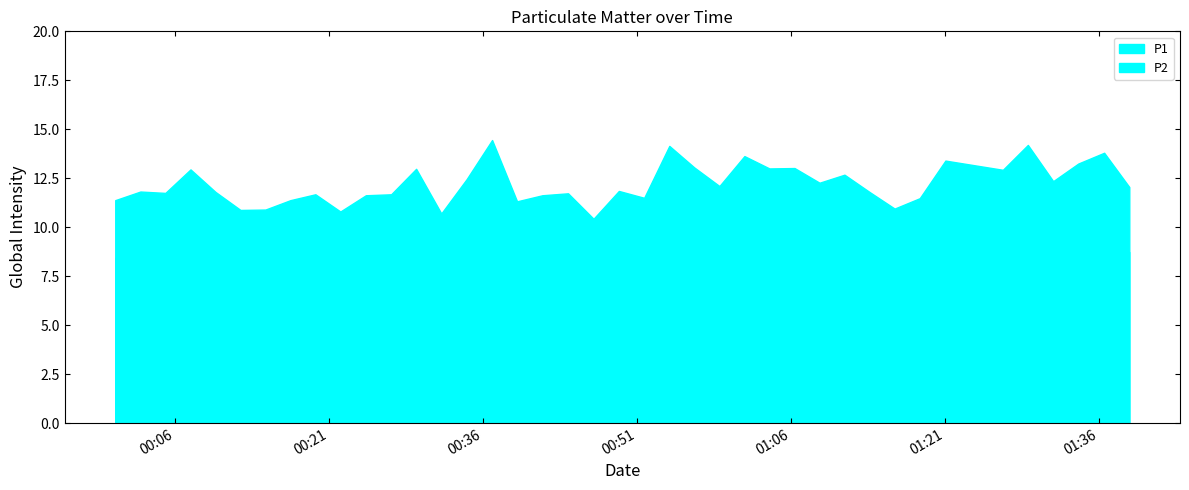

Reading left to right, what are all the values shown in this chart?

P1: 11.4	11.8	11.8	12.9	11.8	10.9	10.9	11.4	11.7	10.8	11.6	11.7	13.0	10.7	12.4	14.4	11.3	11.6	11.7	10.4	11.8	11.5	14.2	13.1	12.1	13.6	13.0	13.0	12.3	12.7	11.8	10.9	11.5	13.4	12.9	14.2	12.3	13.2	13.8	12.1
P2: 8.4	8.8	8.7	8.7	9.1	8.1	8.2	8.5	8.3	8.4	8.5	8.4	8.6	7.8	8.2	8.8	8.0	8.6	7.8	8.0	8.4	8.3	8.6	8.4	8.7	8.9	8.5	8.2	9.2	8.9	8.6	8.4	8.3	8.8	8.9	8.8	8.7	9.1	9.0	8.7